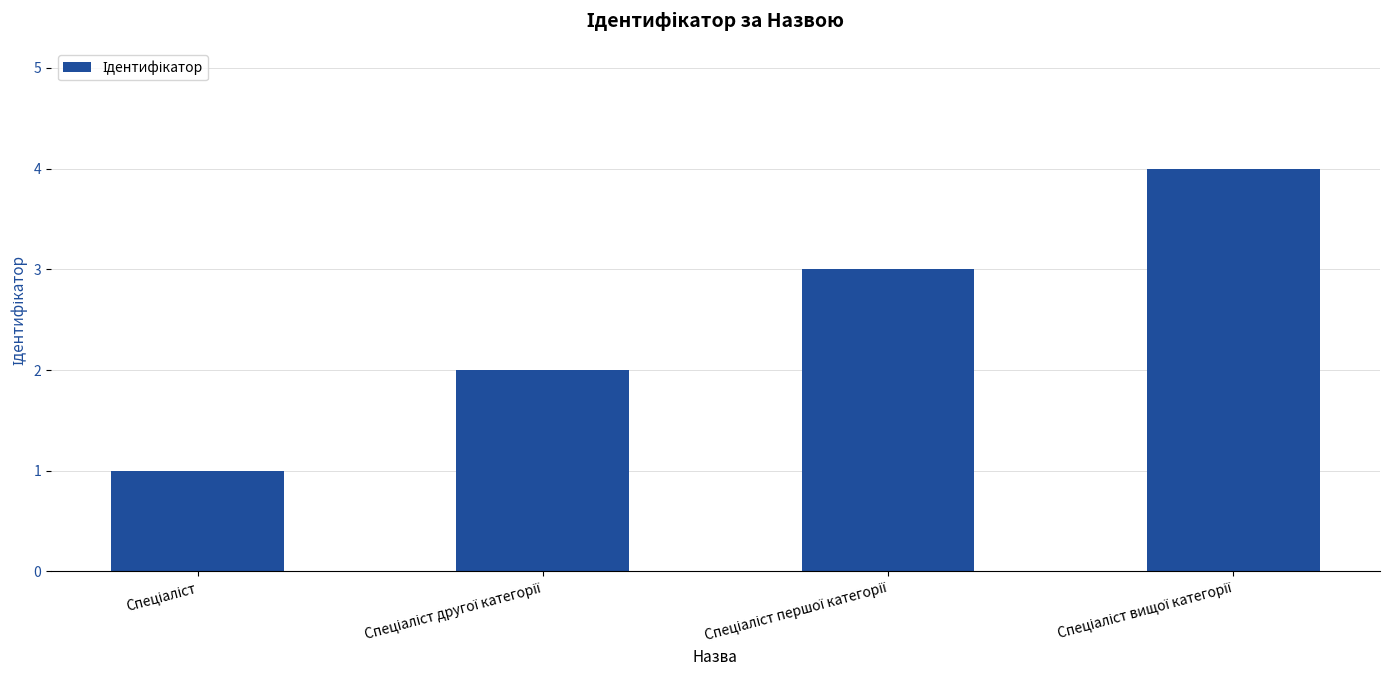

What is the maximum value shown in the chart?

4